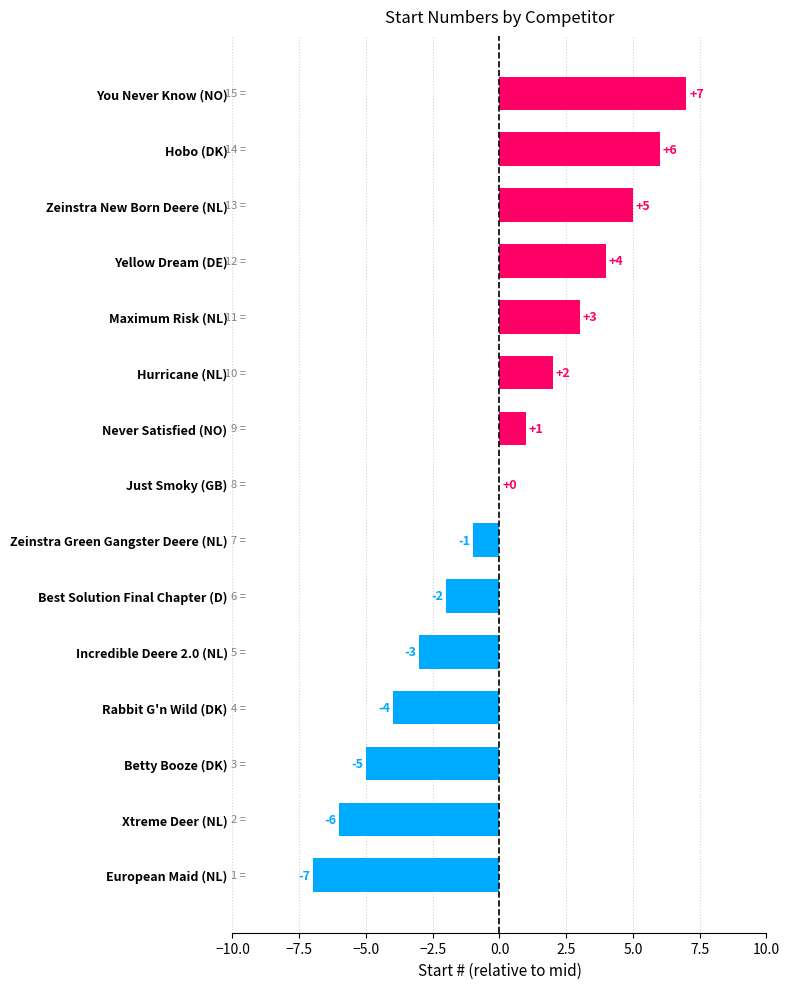

At which category does the chart reach its peak across all series?

You Never Know (NO)